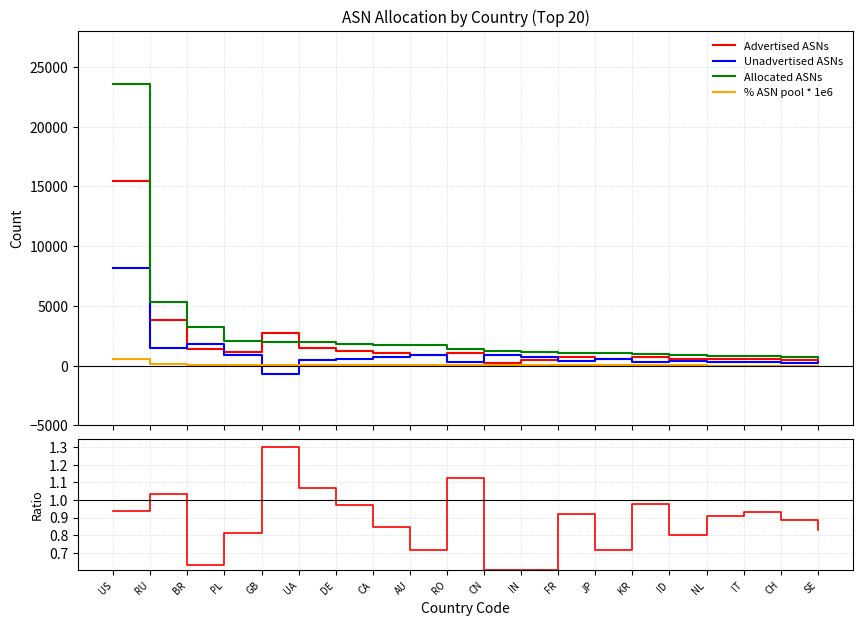

How many lines are shown in the chart?

4